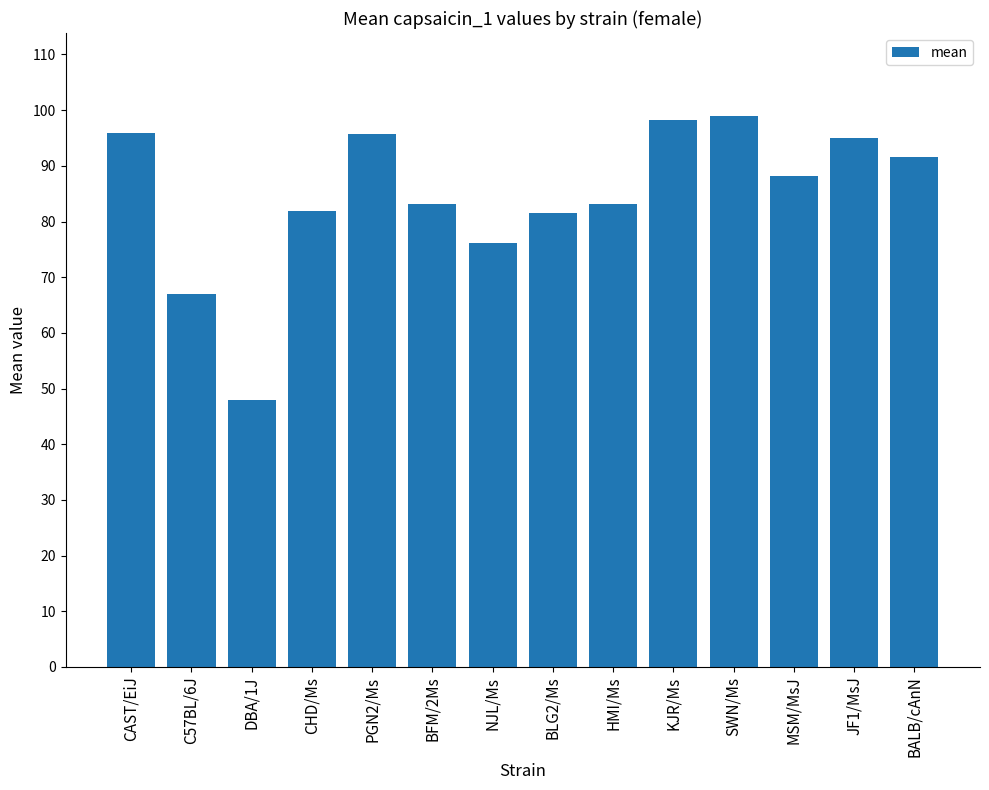

Where is the data nearest to the value 73?

NJL/Ms